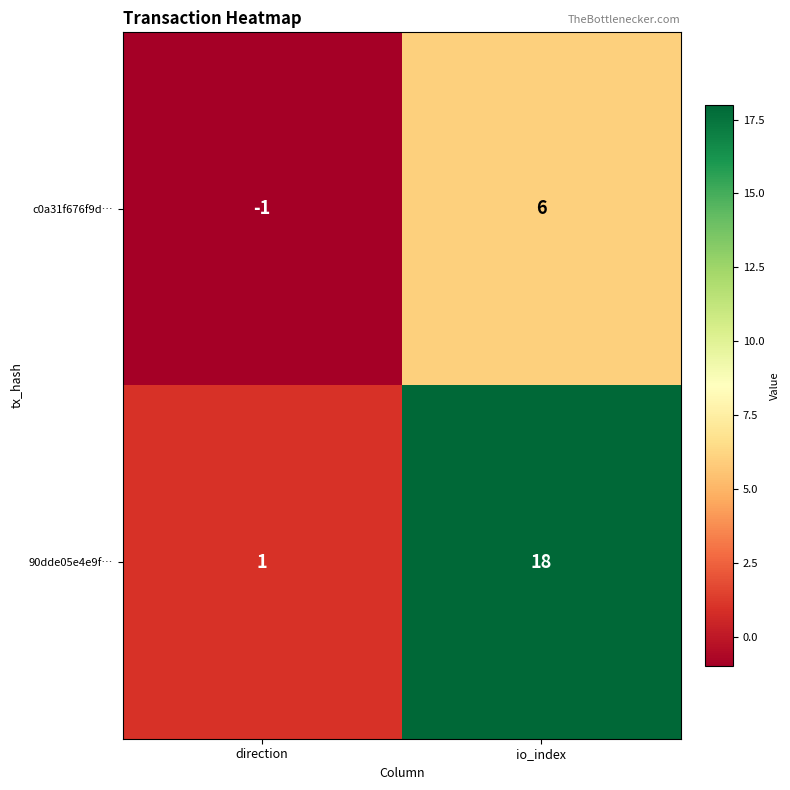

At which category does the chart reach its peak across all series?

io_index